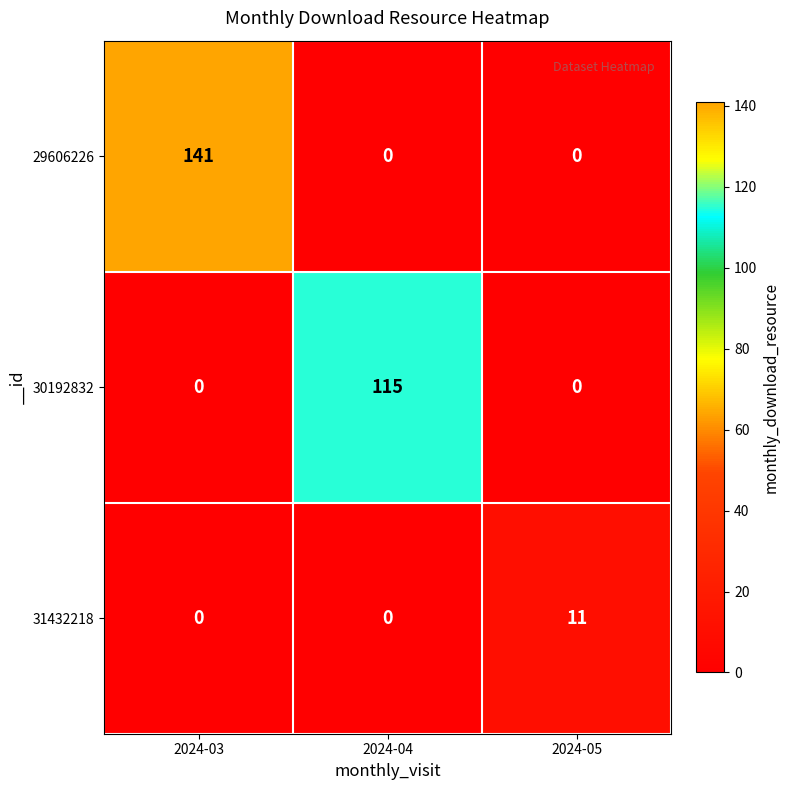

How many 29606226 values are between 0 and 141?

3